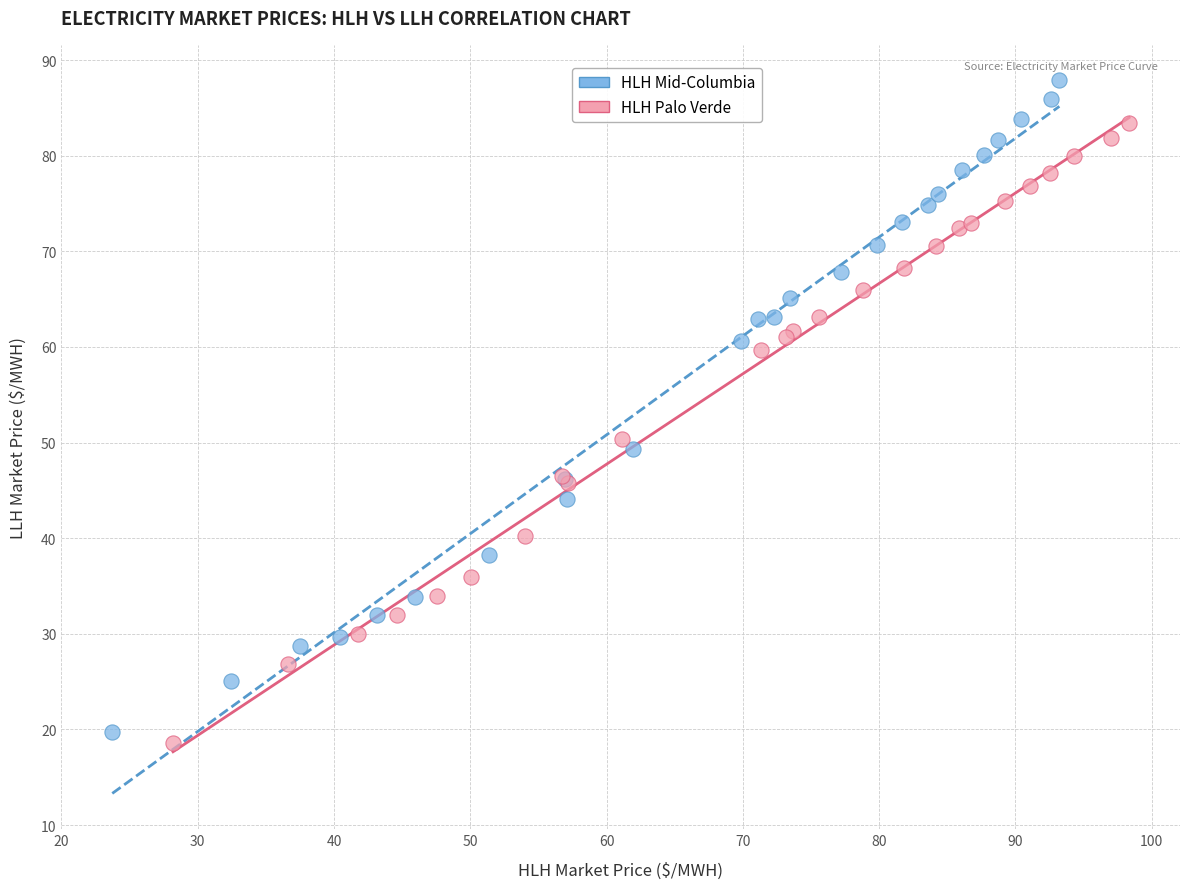

Which series has the largest Y range (max minus min)?

HLH Mid-Columbia